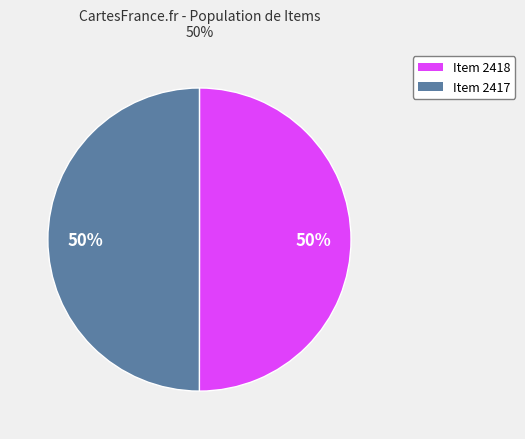

To the nearest percent, what percentage of the pie is Item 2417?

50%